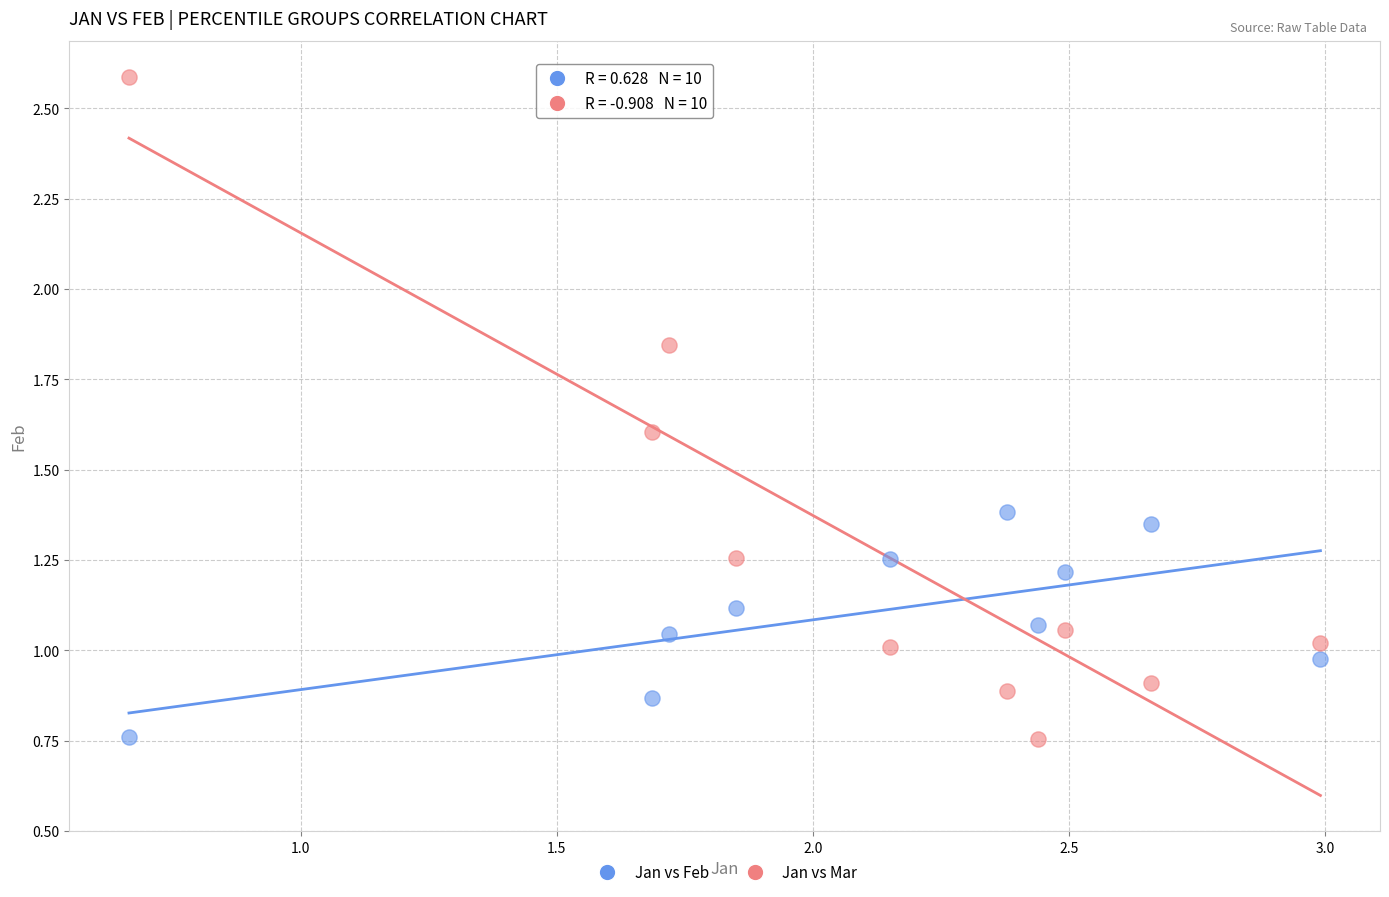

Which series has the largest Y range (max minus min)?

Jan vs Mar